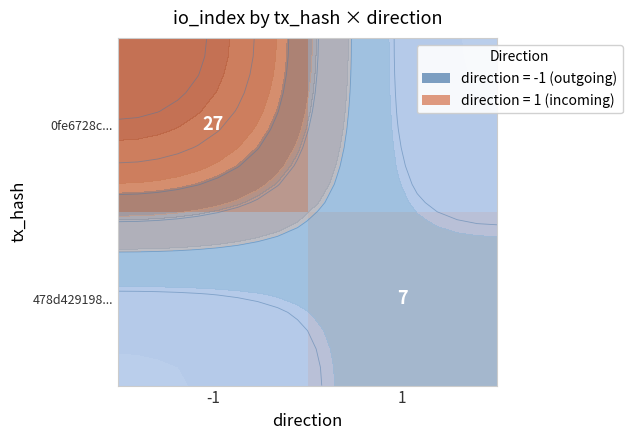

List the labels in order of 0fe6728c... value, smallest first.

1, -1